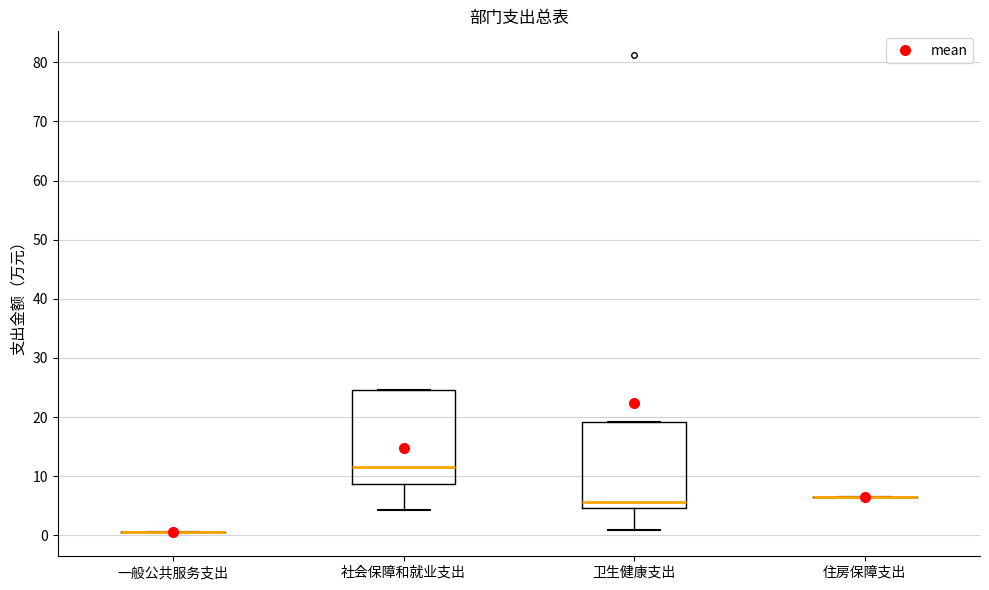

Reading left to right, transcribe this box plot: for each box, give where its median line is, the range the box spans, and where its two whiskers end, as read against the y-axis. The values are not printed on the chart, so give them approximately, as read against the axis.

一般公共服务支出: box collapsed to a line at 1, whiskers 1 to 1
社会保障和就业支出: median 12, box 9 to 25, whiskers 4 to 25
卫生健康支出: median 6, box 5 to 19, whiskers 1 to 19
住房保障支出: box collapsed to a line at 7, whiskers 7 to 7